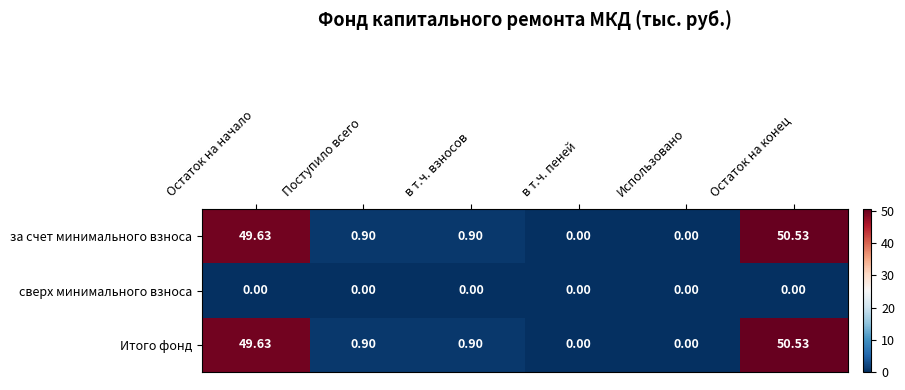

Is the value of сверх минимального взноса at в т.ч. пеней greater than the value of Итого фонд at Остаток на конец?

No